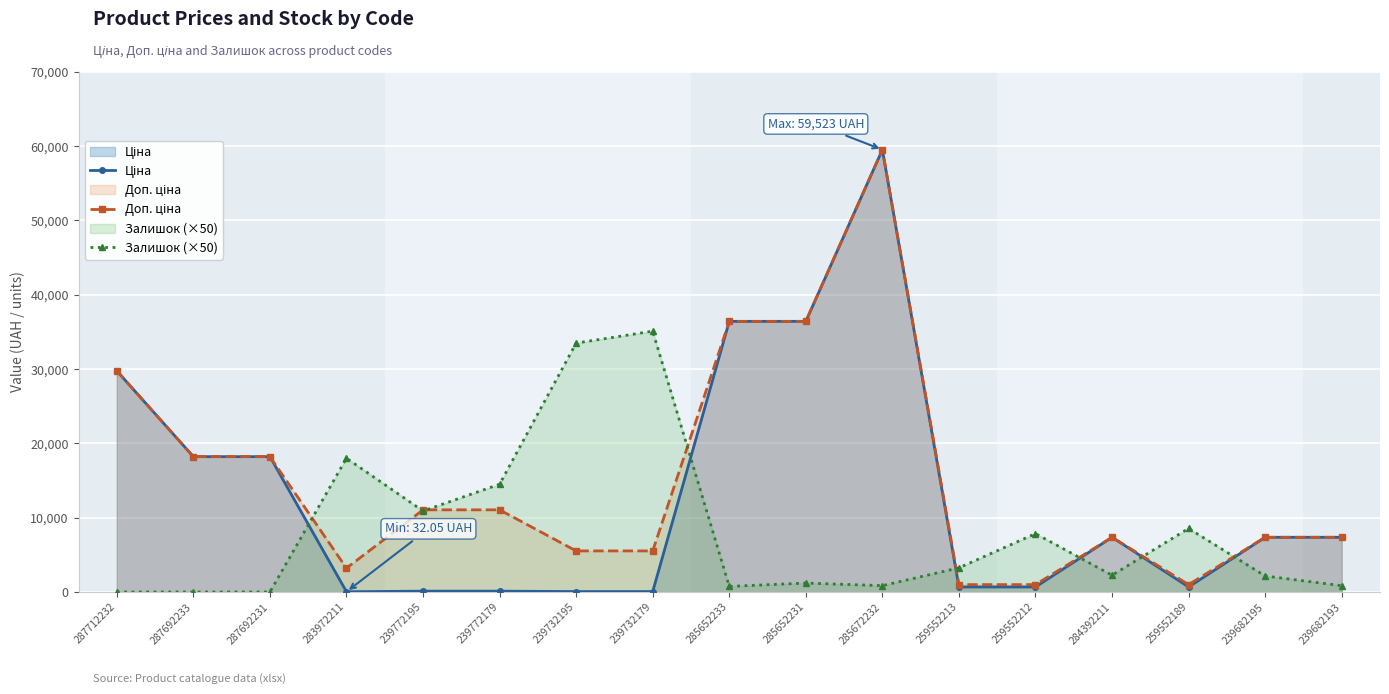

Is it true that Ціна equals 38255.3 at 285672232?

False